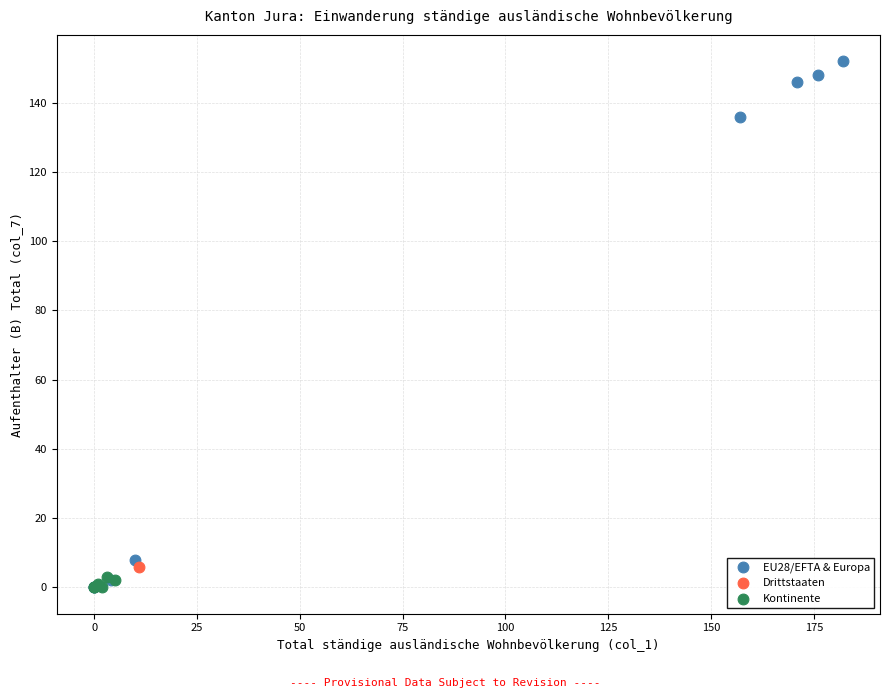

What are all the series names shown in the legend?

EU28/EFTA & Europa, Drittstaaten, Kontinente